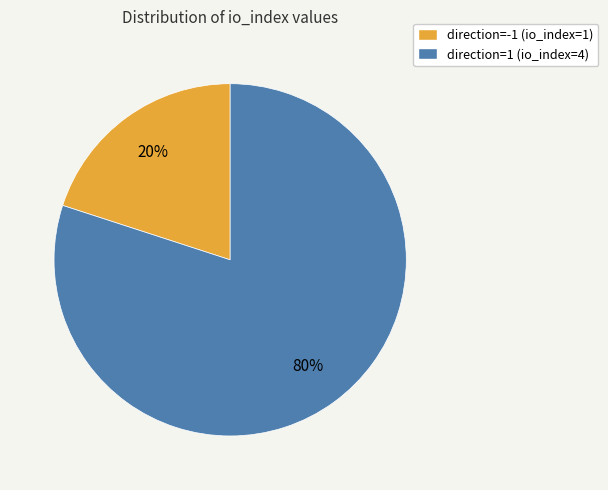

How many segments does this pie chart have?

2